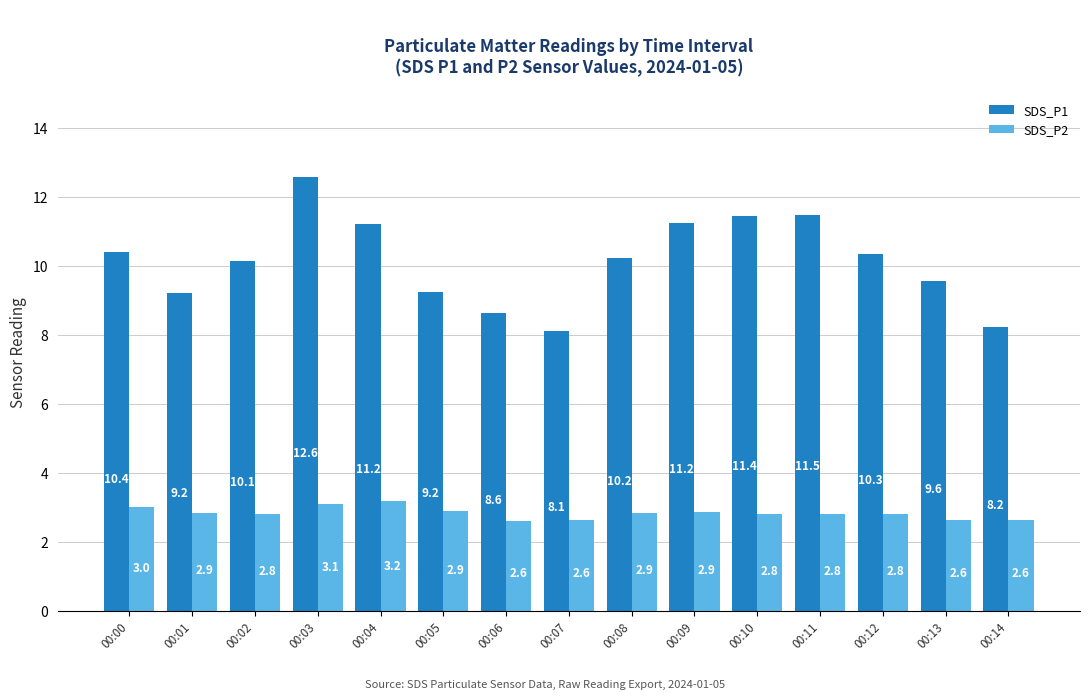

At which category does the chart reach its peak across all series?

00:03